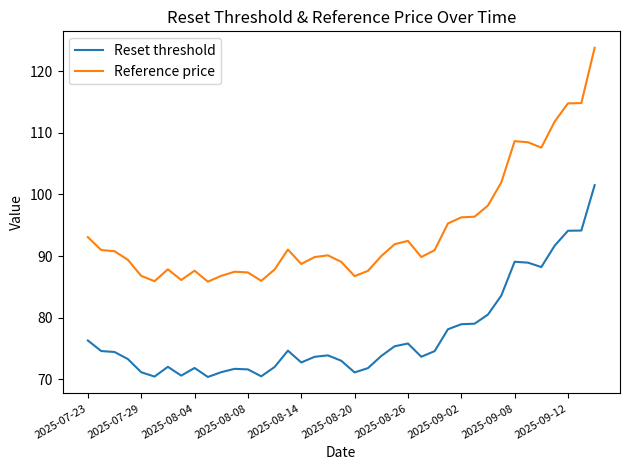

Does the chart have visible grid lines?

No